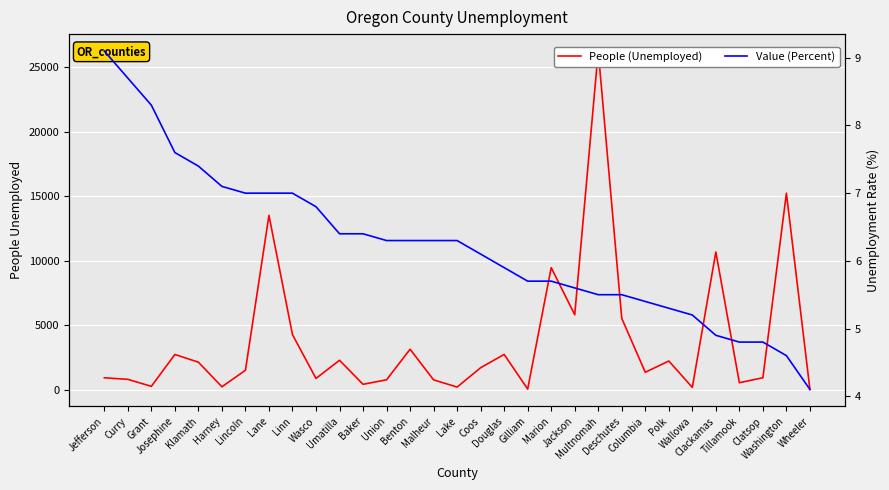

Rank the series at Curry from lowest to highest value.

Value (Percent), People (Unemployed)